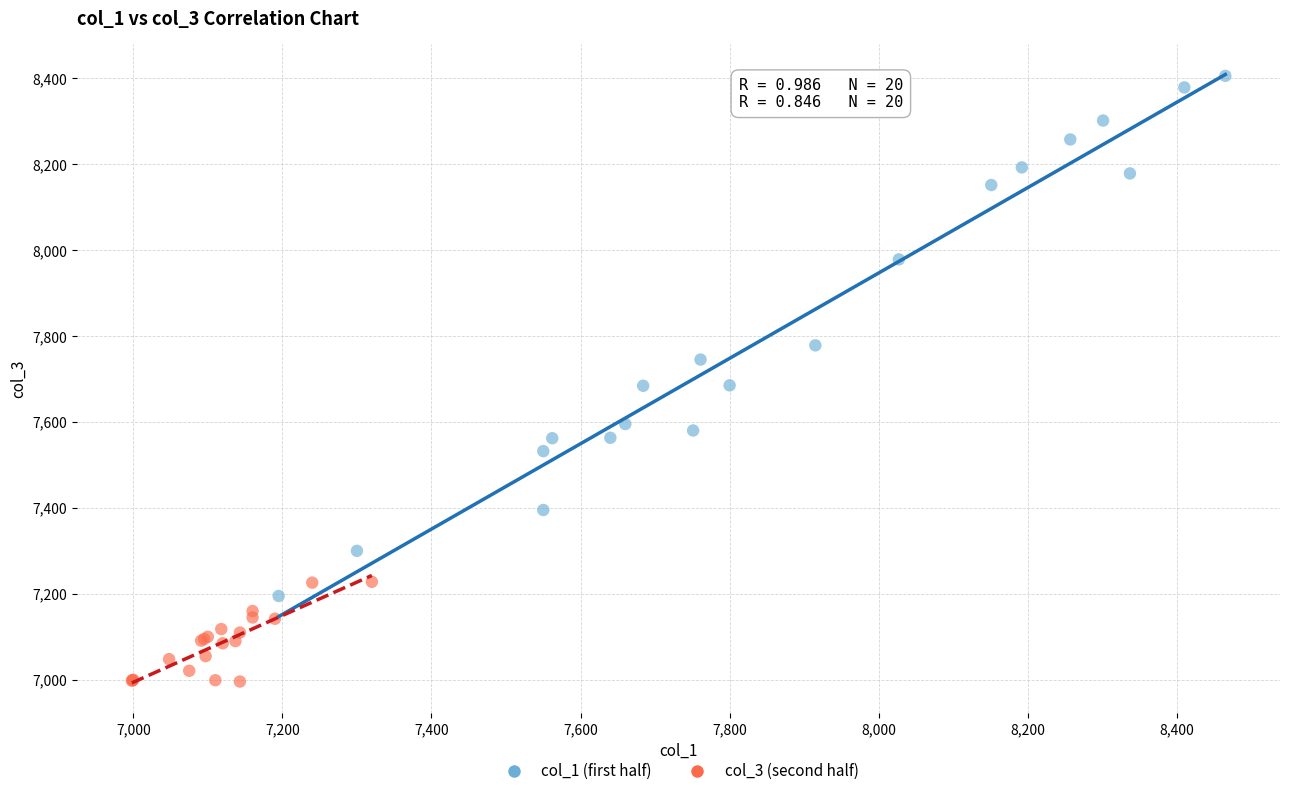

Which series reaches the minimum Y coordinate?

col_3 (second half)